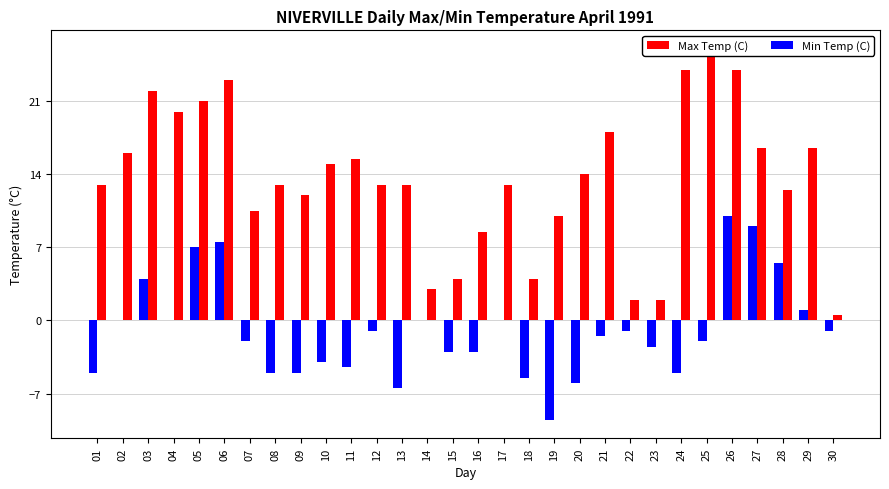

The Max Temp (C) series shows 6.9 at 02. True or false?

False